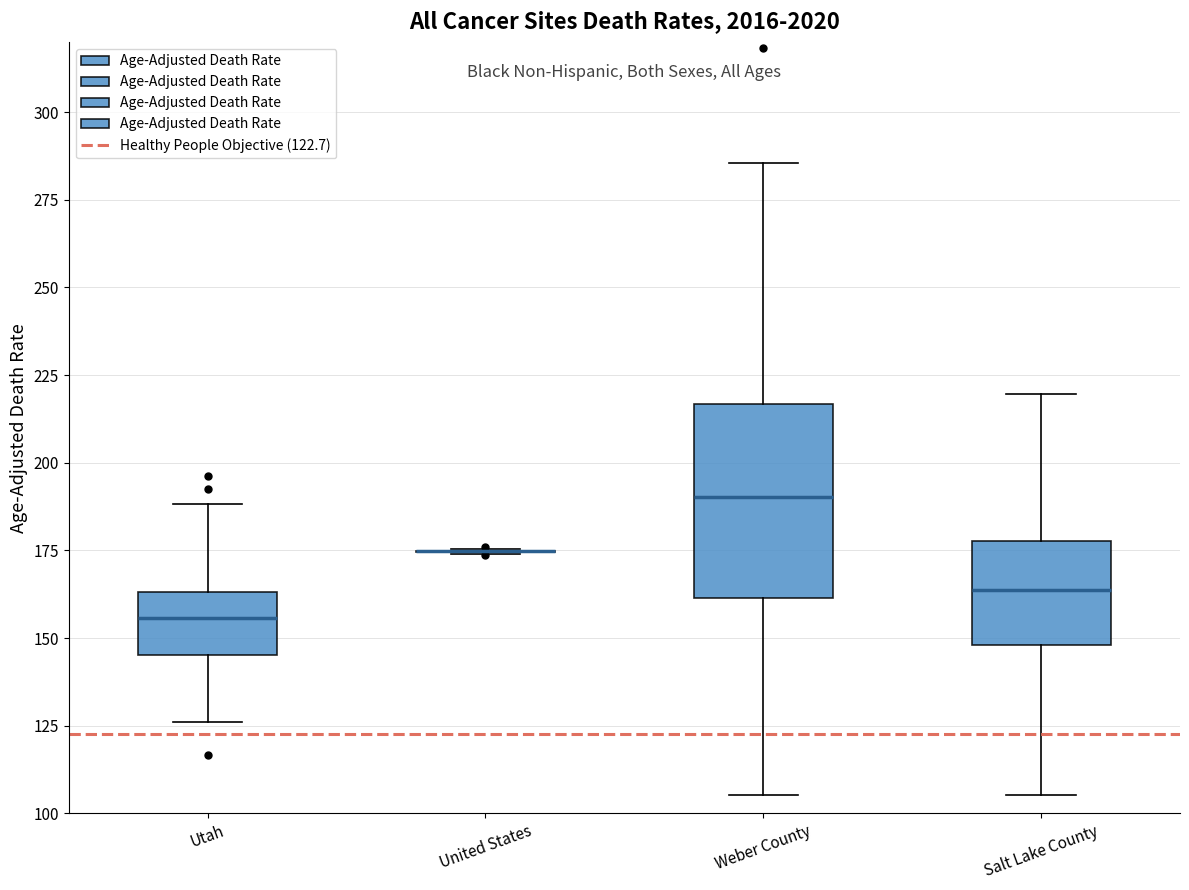

Reading left to right, read every box against the y-axis: the position of its median line, the range the box covers, and the ends of its whiskers. The values are not printed on the chart, so give them approximately, as read against the axis.

Utah: median 155, box 145 to 165, whiskers 125 to 190
United States: box collapsed to a line at 175, whiskers 175 to 175
Weber County: median 190, box 160 to 215, whiskers 105 to 285
Salt Lake County: median 165, box 150 to 180, whiskers 105 to 220